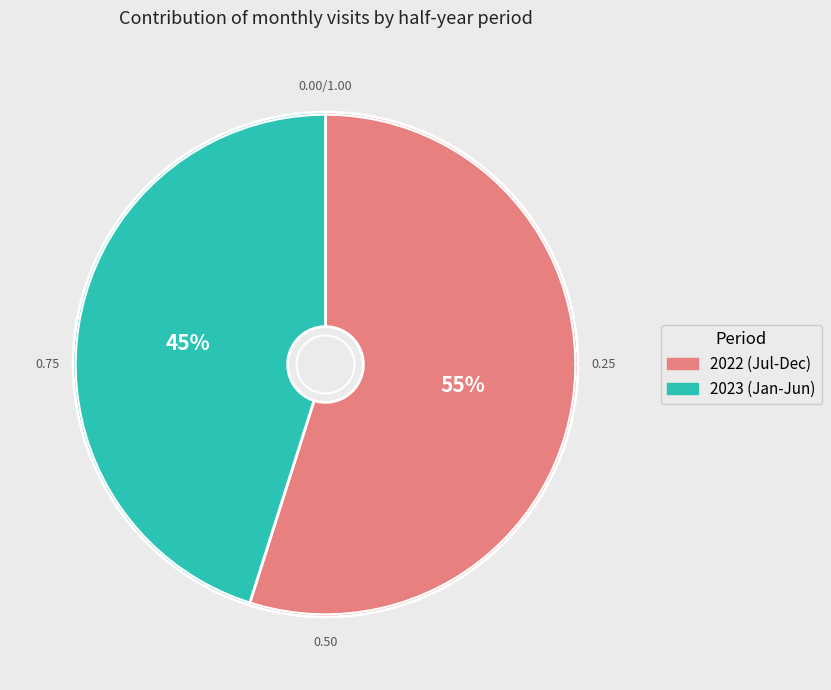

True or false: 2023-05 accounts for 6% of the total.

True